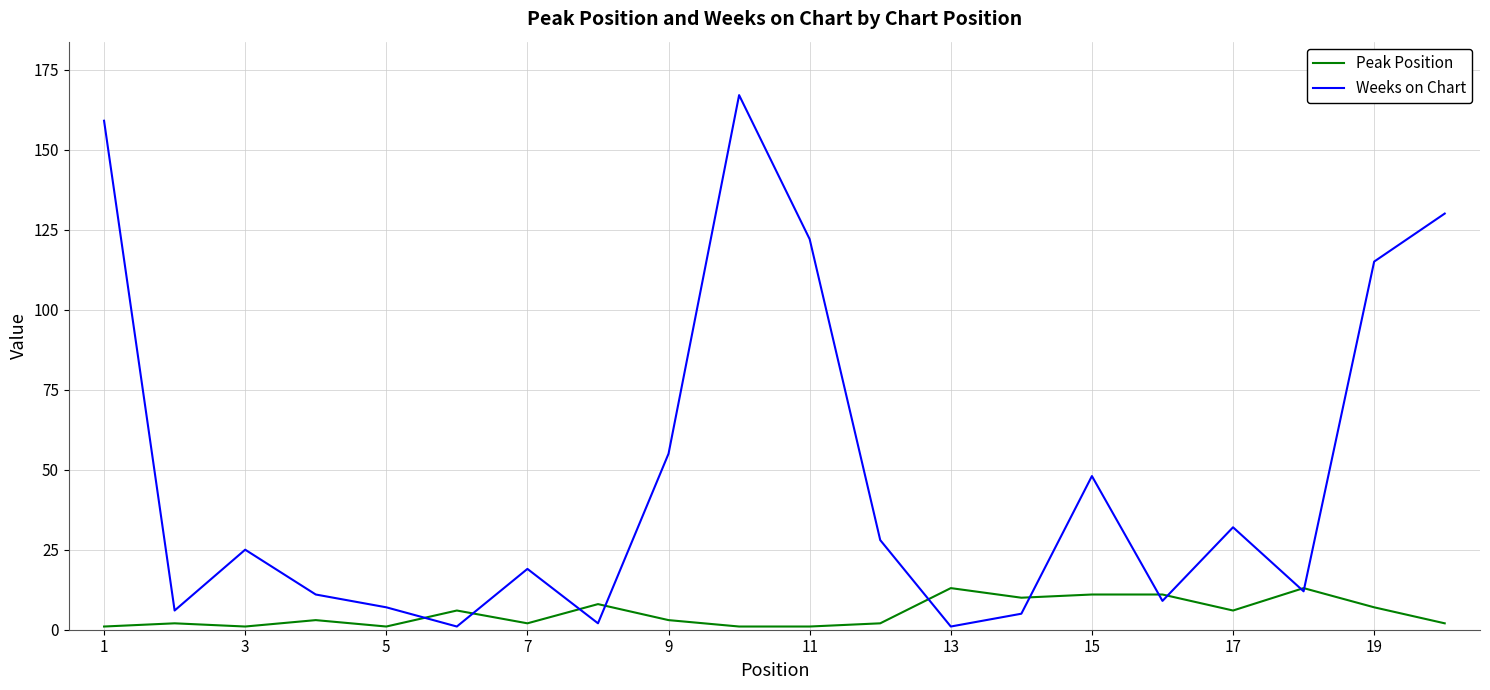

Which series has the largest total across all categories?

Weeks on Chart